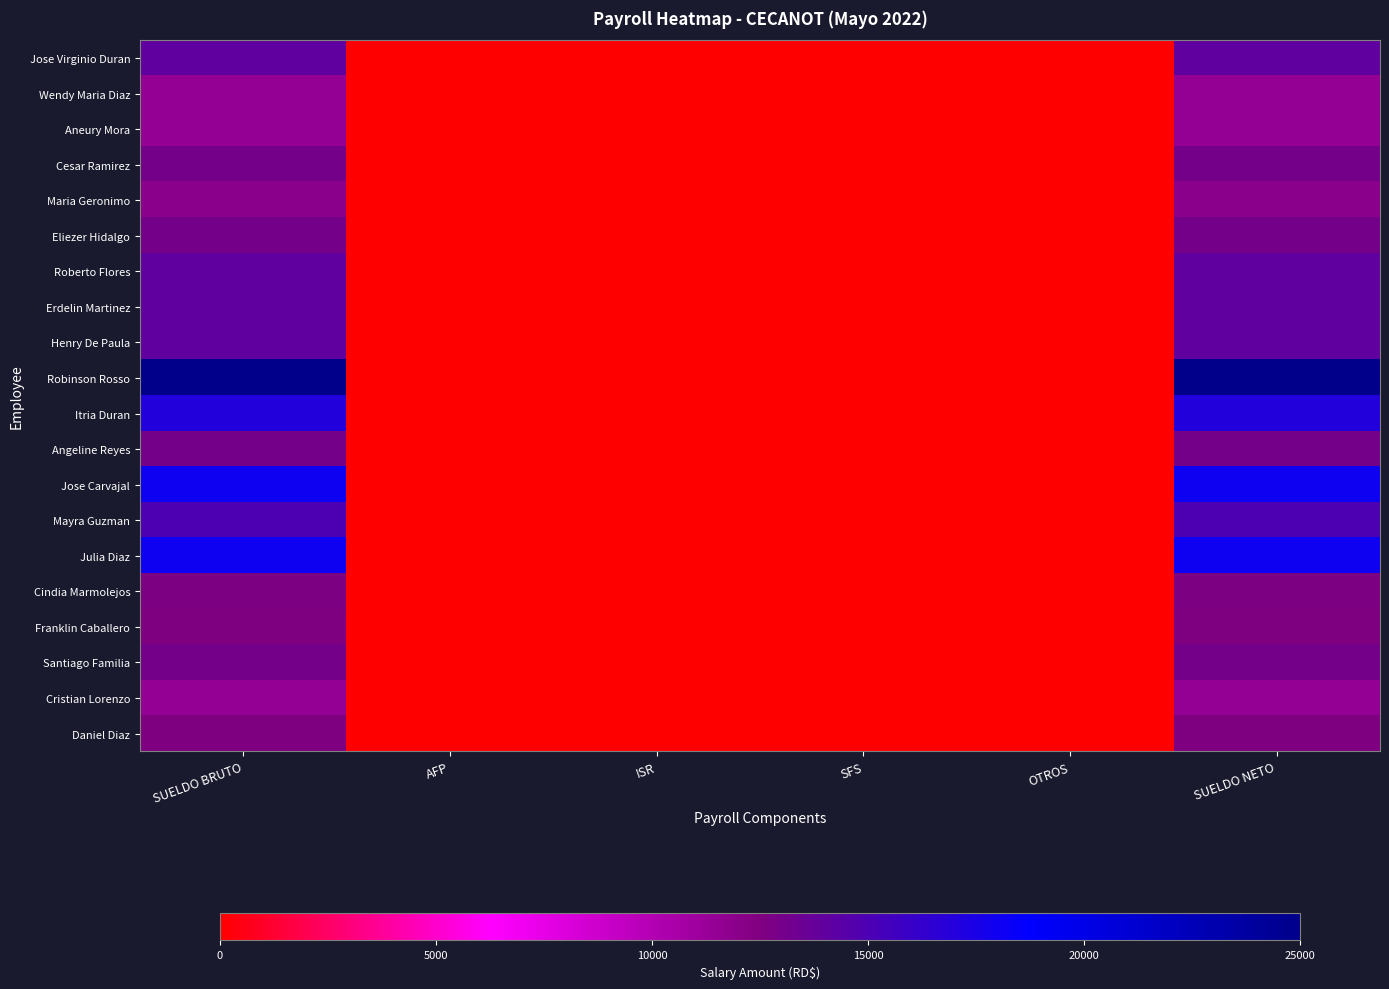

How many data points does each series have?

6